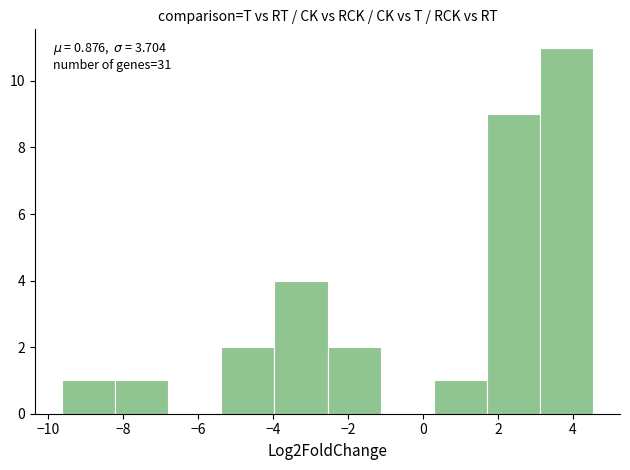

Which range on the x-axis has the tallest bar?

3.2 to 4.6